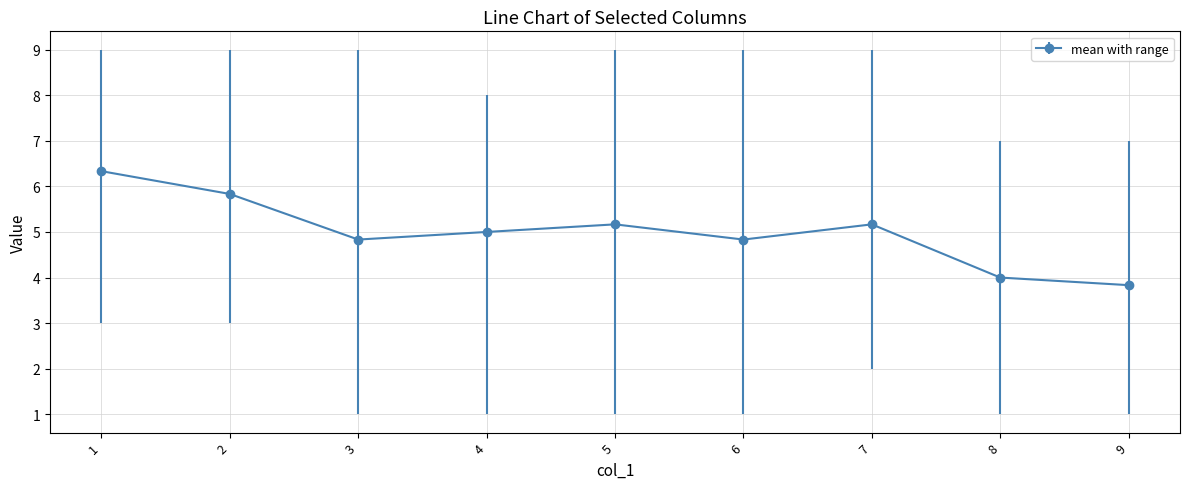

How many points are higher than both their immediate neighbors (excluding endpoints)?

2